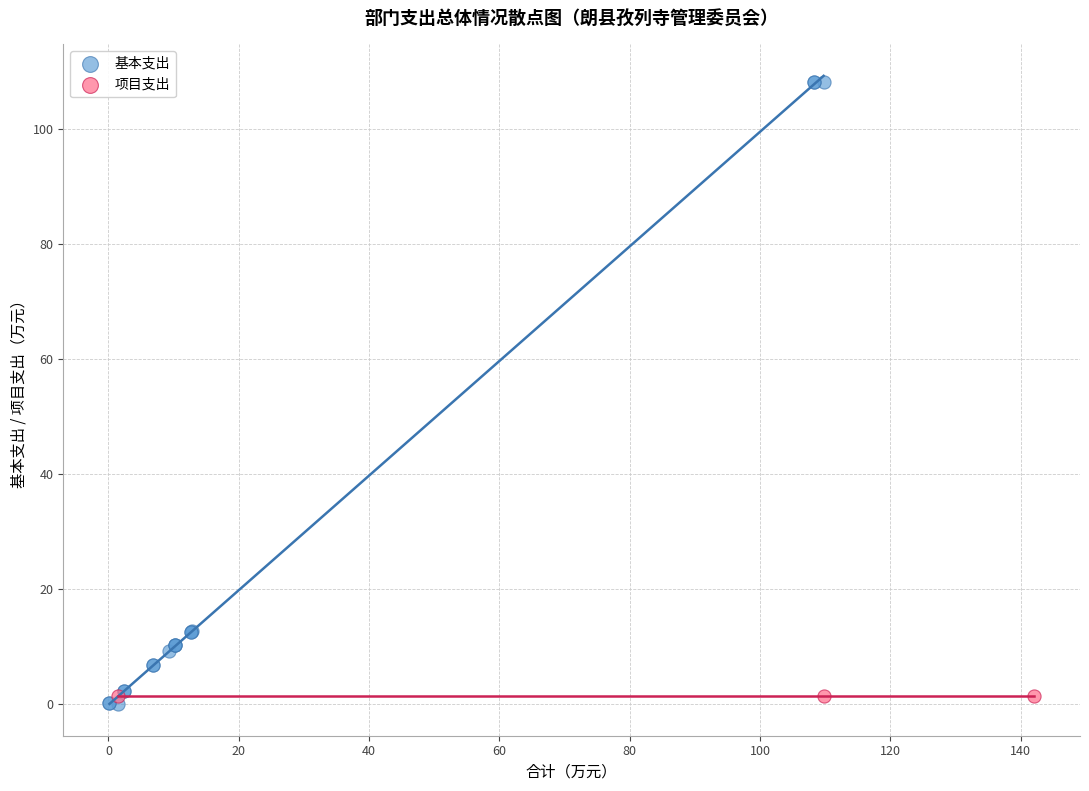

Which series reaches the maximum Y coordinate?

基本支出